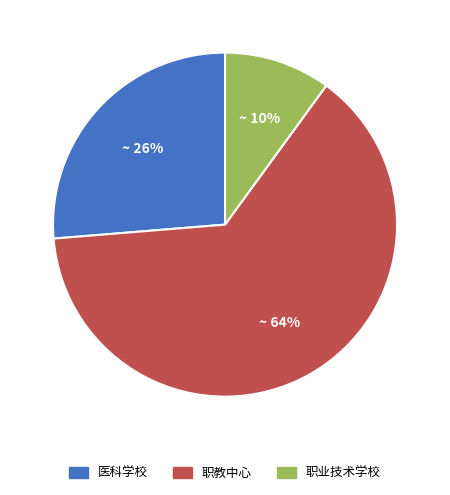

To the nearest percent, what percentage of the pie is 职业技术学校?

10%